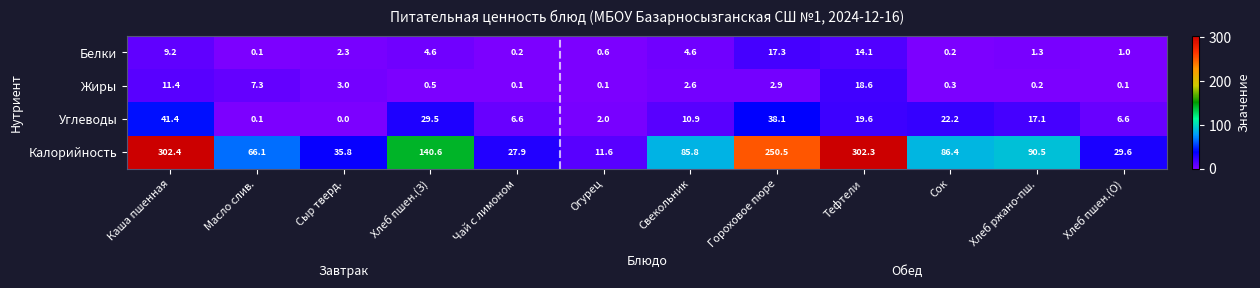

What is the difference between the maximum and second lowest values in the Калорийность series?

274.5